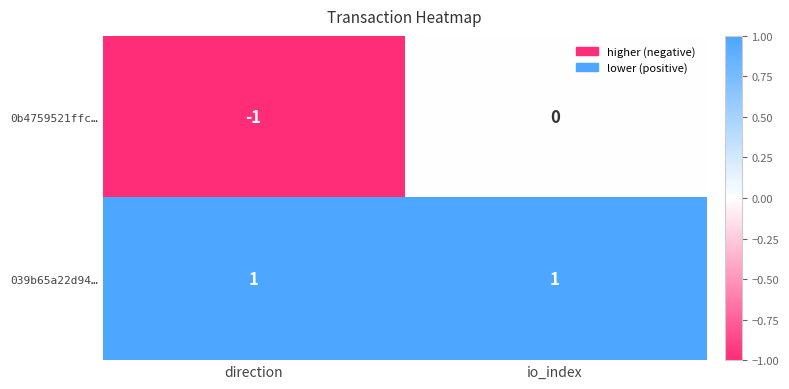

Is it true that 039b65a22d94… equals 0 at direction?

False